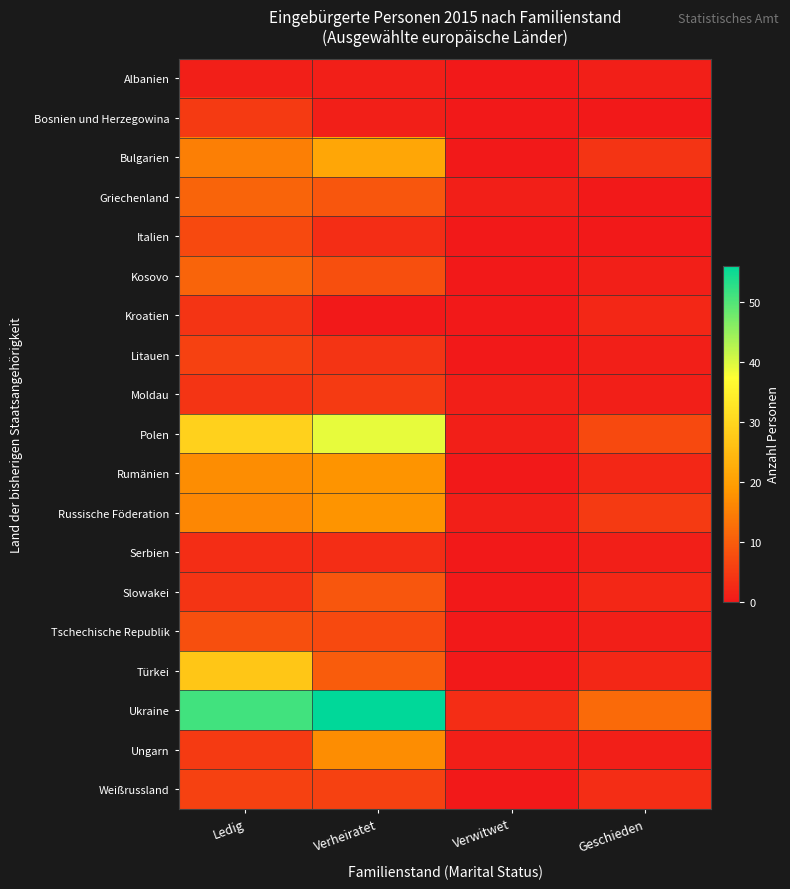

How many distinct data groups are displayed?

19